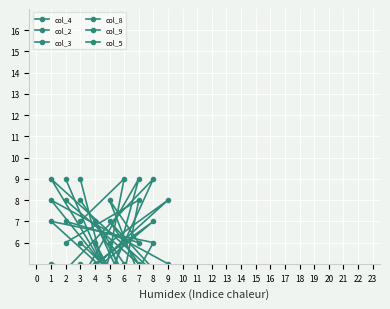

List the series in order of their peak value, highest first.

col_4, col_2, col_3, col_8, col_9, col_5